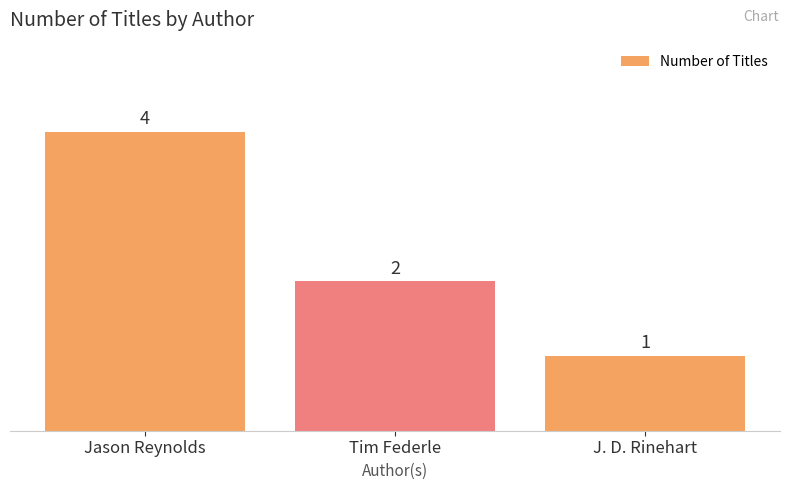

Count the number of data series in this chart.

1